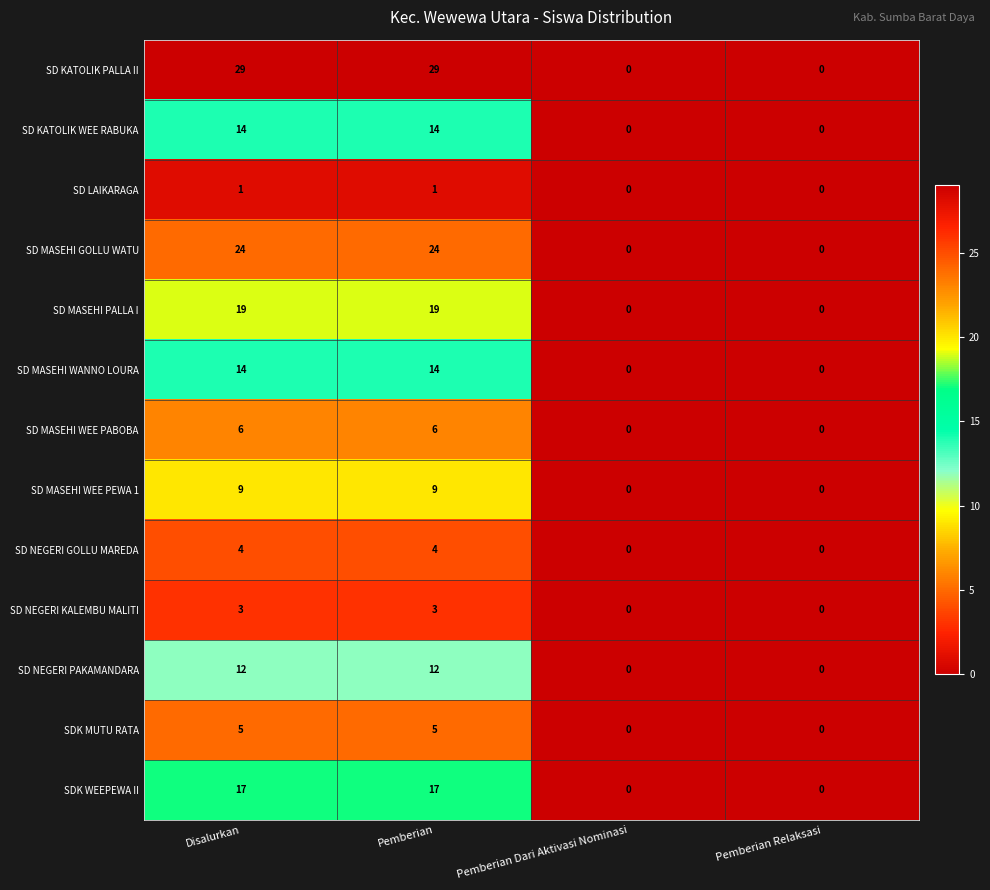

The value of SD MASEHI WEE PEWA 1 at Disalurkan is 9. True or false?

True